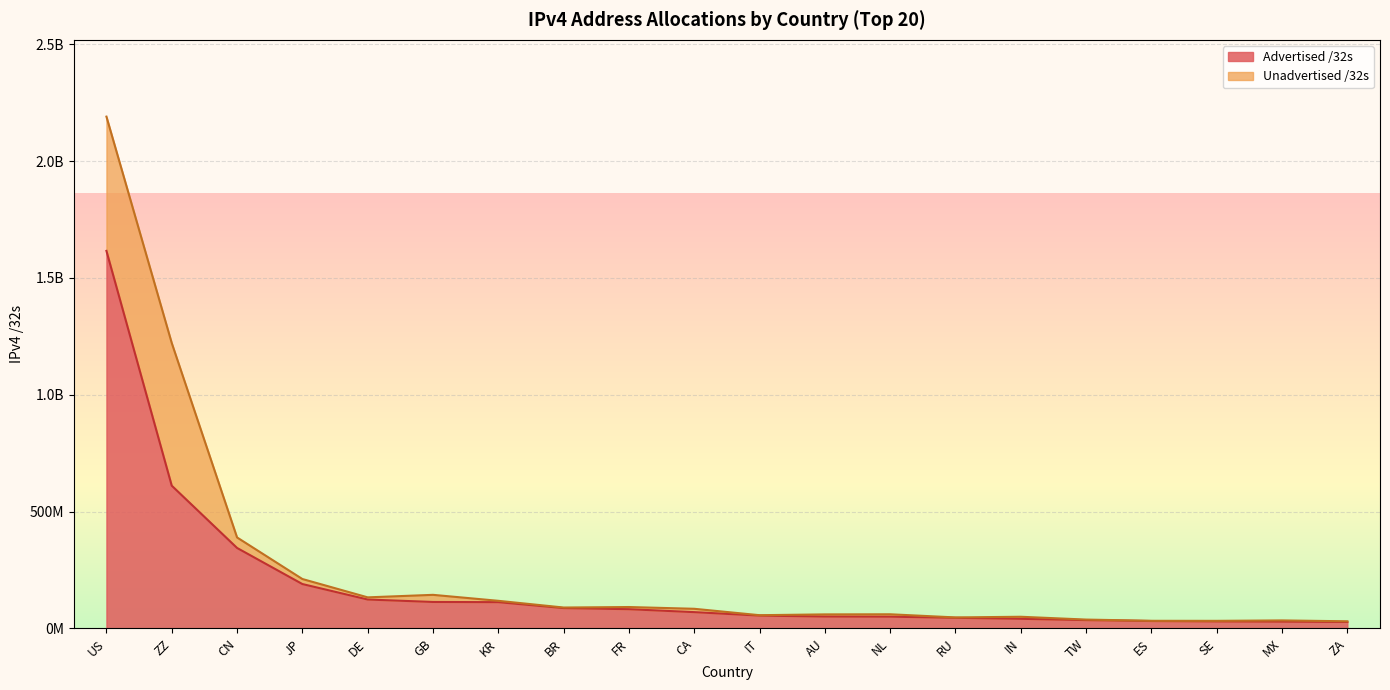

The value at FR is 121979433. True or false?

False